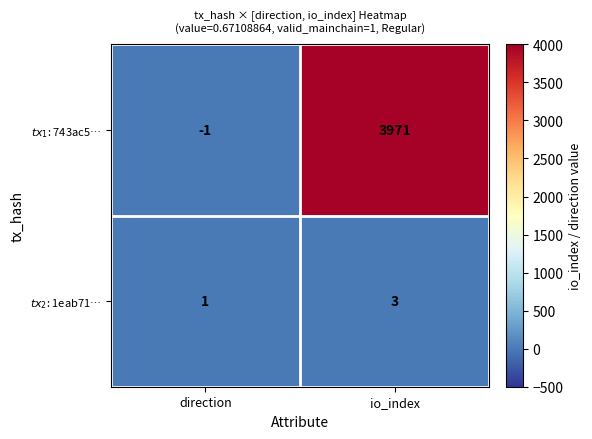

What is the total value across all series at io_index?

3974